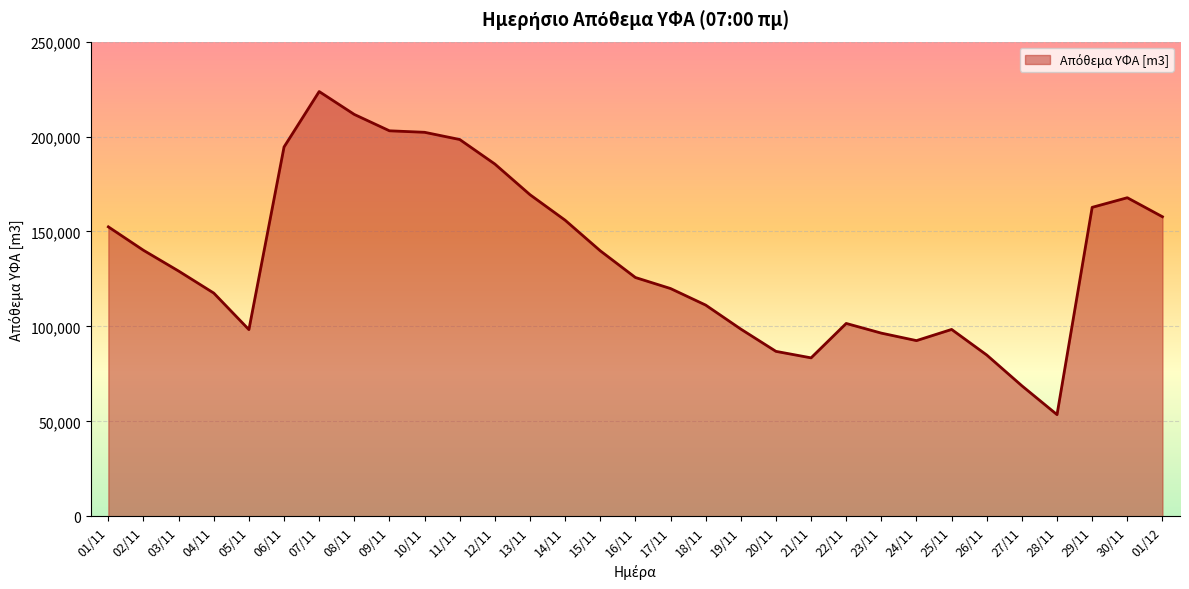

What is the difference between the second highest and minimum values?

158112.5